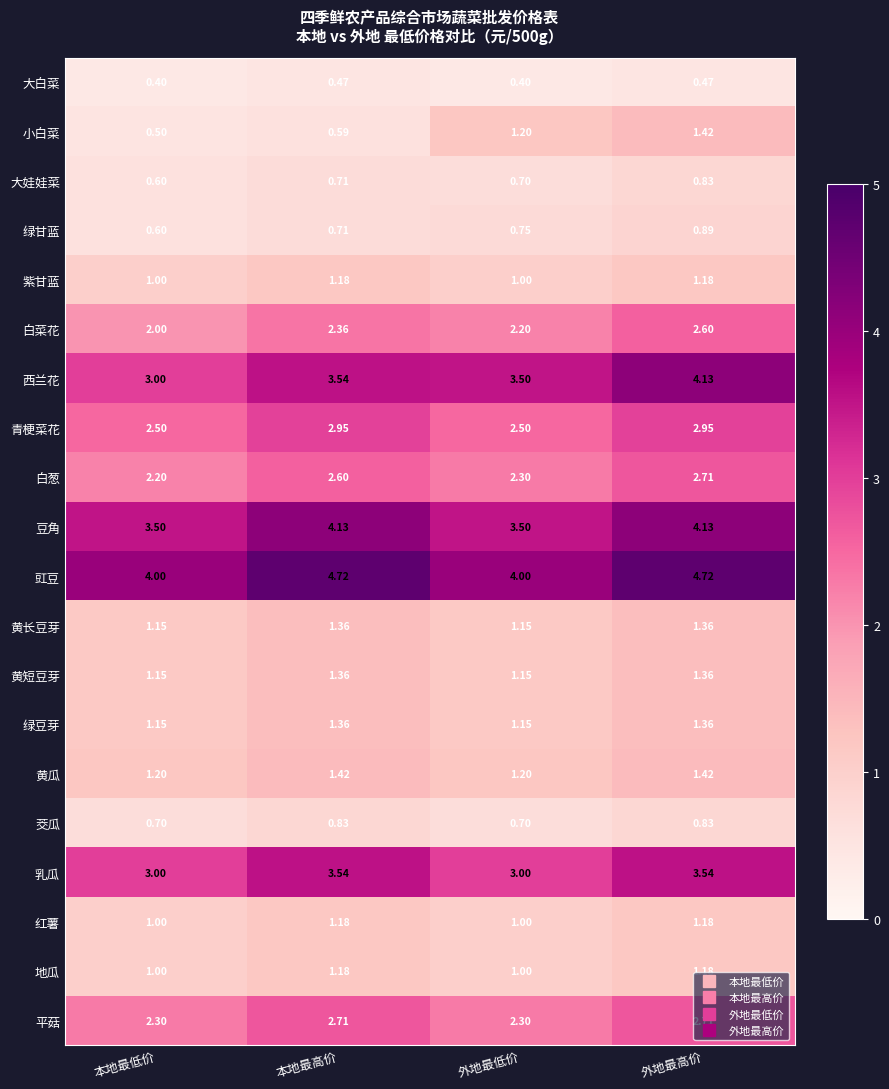

List the labels in order of 大娃娃菜 value, smallest first.

本地最低价, 外地最低价, 本地最高价, 外地最高价